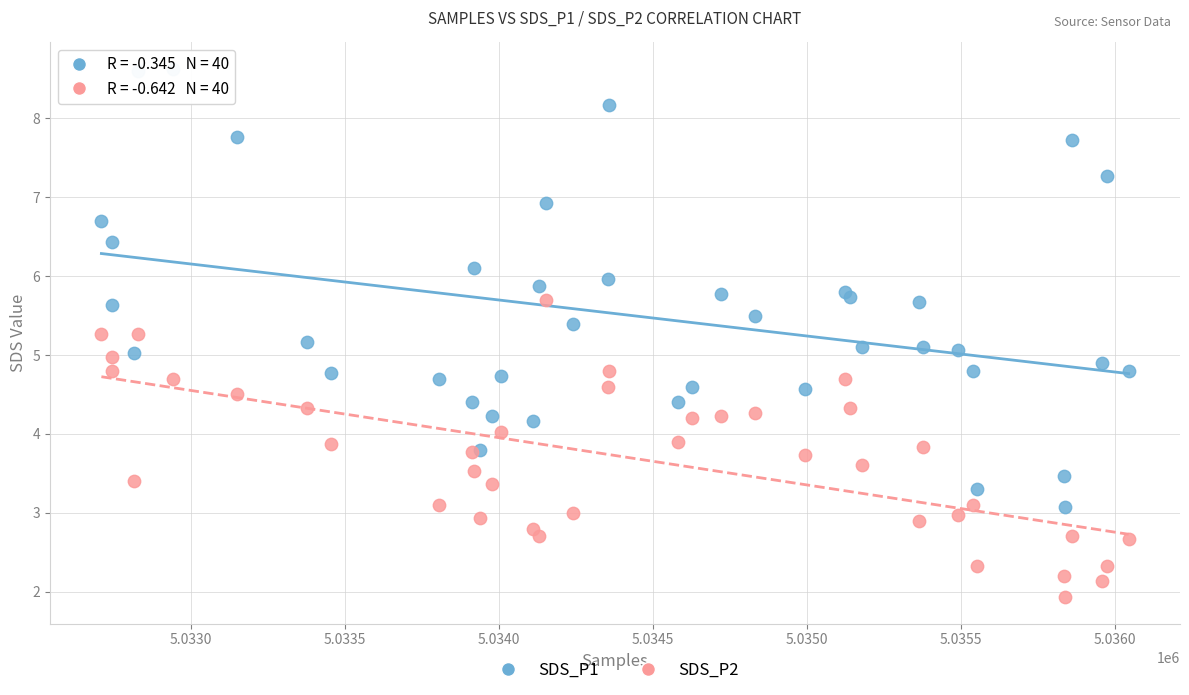

Which series has the largest Y range (max minus min)?

SDS_P1